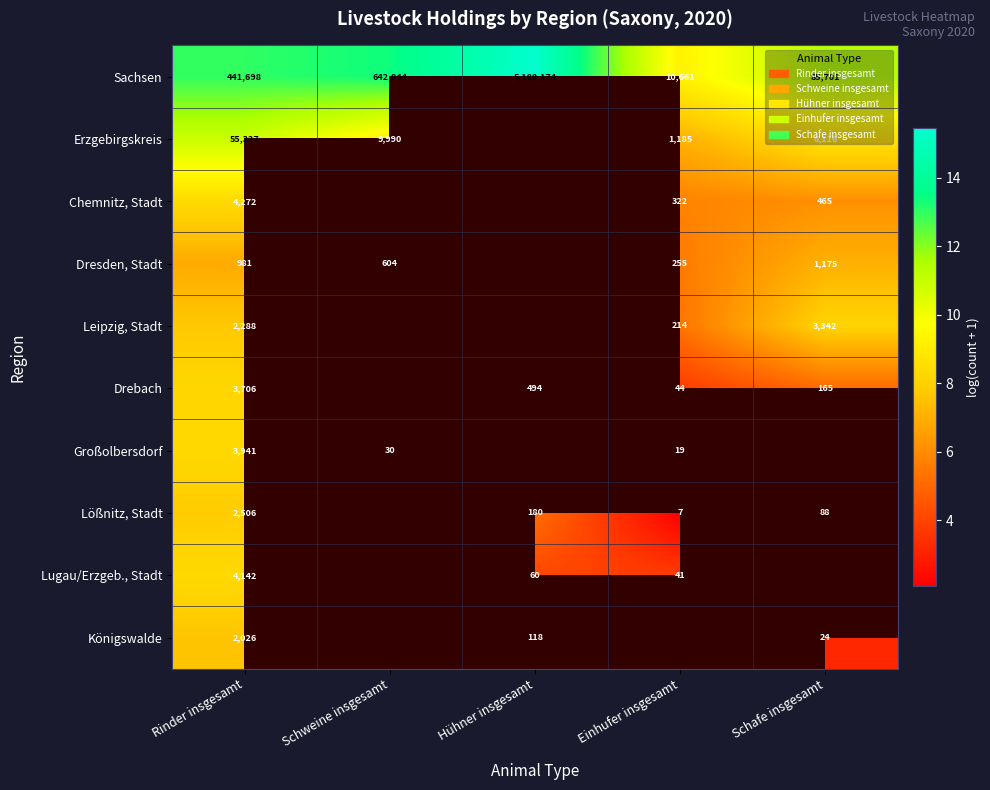

Is the value of Sachsen at Hühner insgesamt greater than the value of Drebach at Rinder insgesamt?

Yes